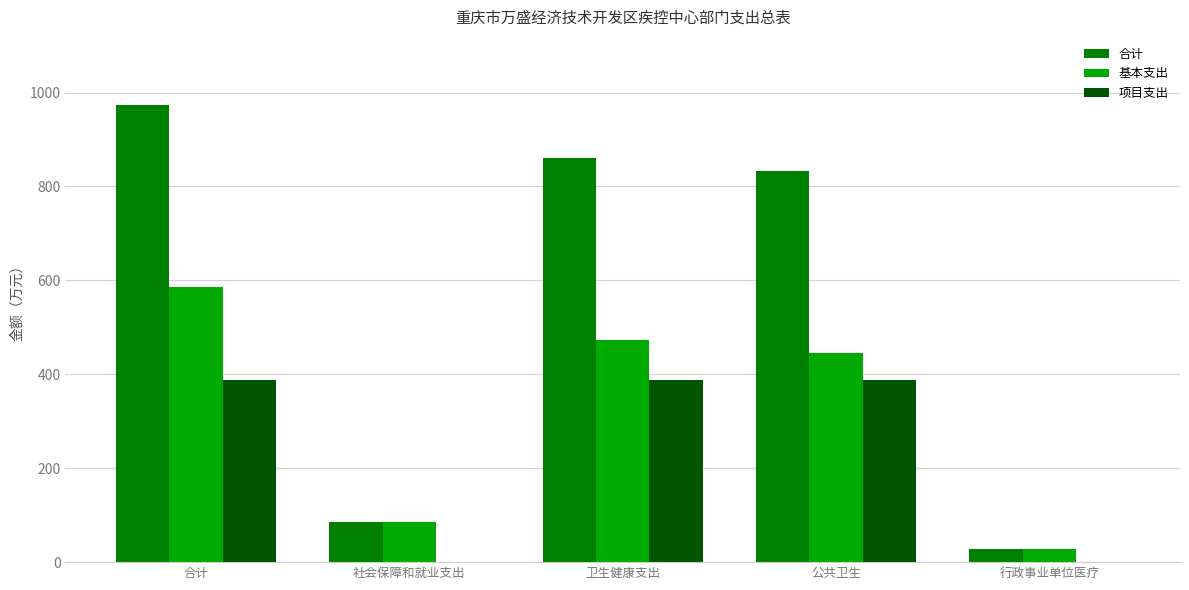

Is it true that 项目支出 equals 387.1 at 卫生健康支出?

True